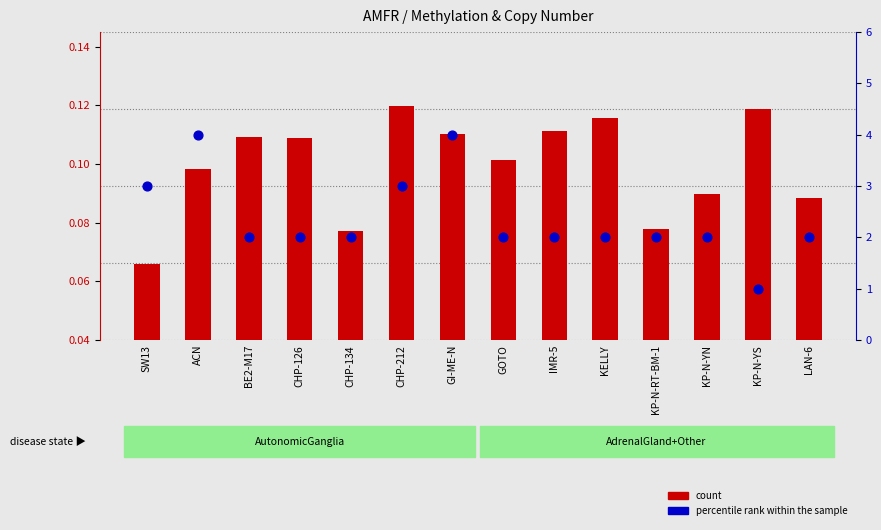

What is the total value across all series at SW13?

3.1